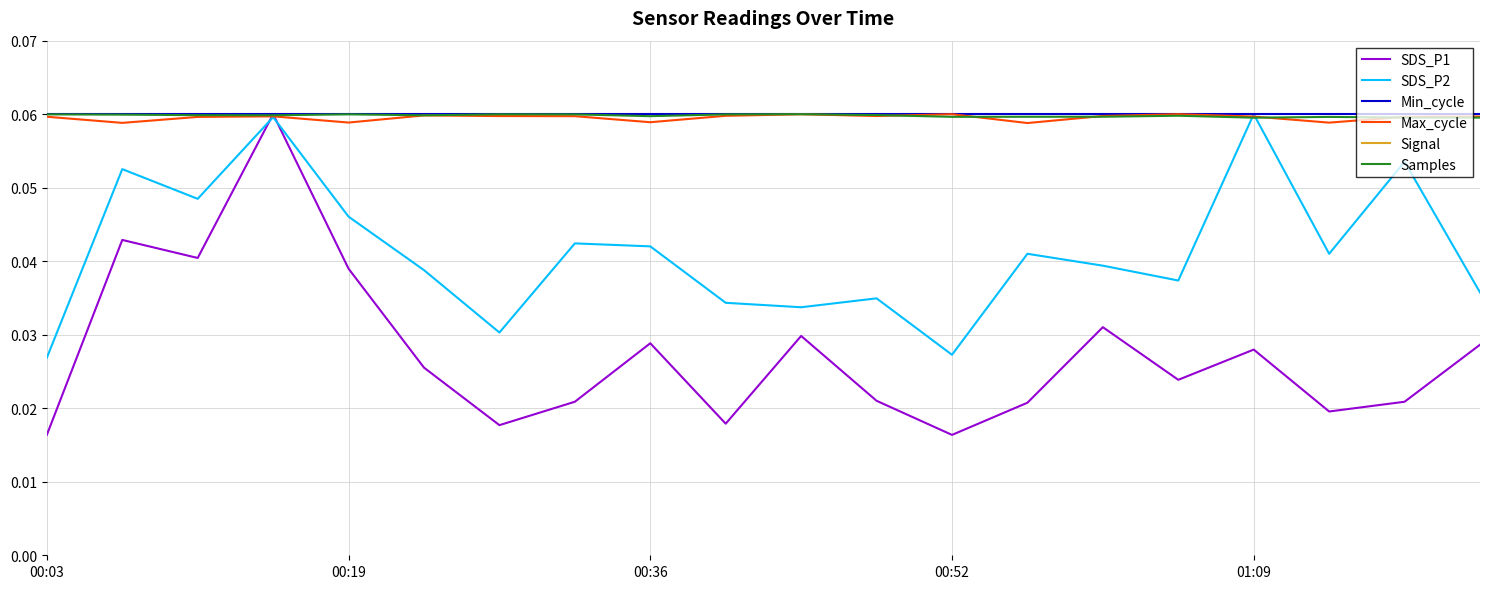

True or false: Samples has a value of 0.1 at 5.

True